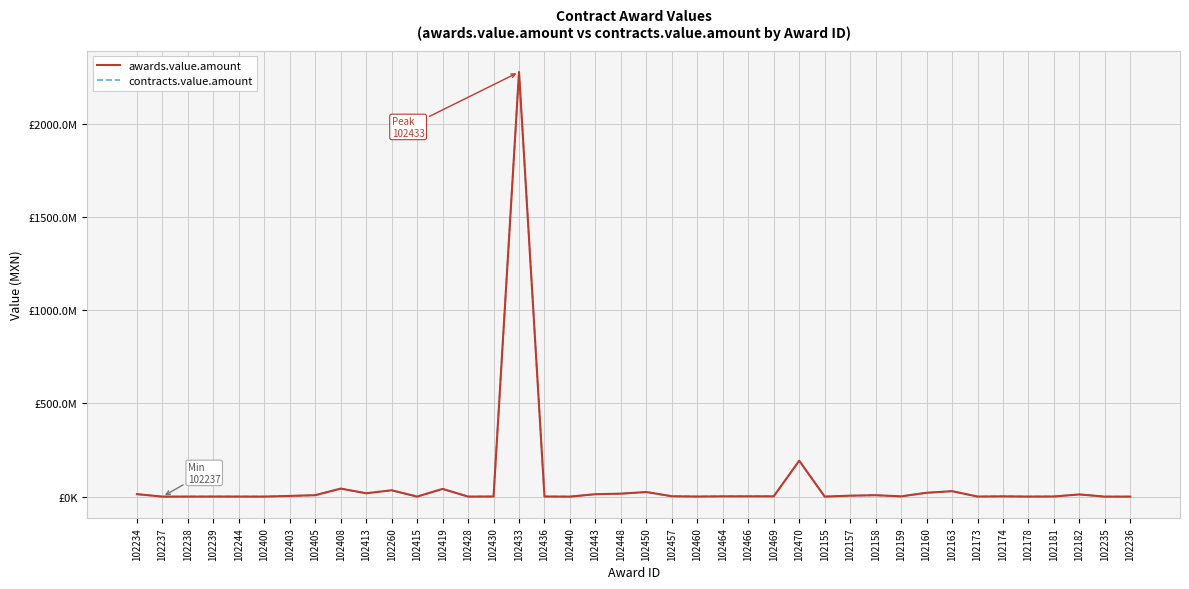

Does the chart display data point markers on the line(s)?

No